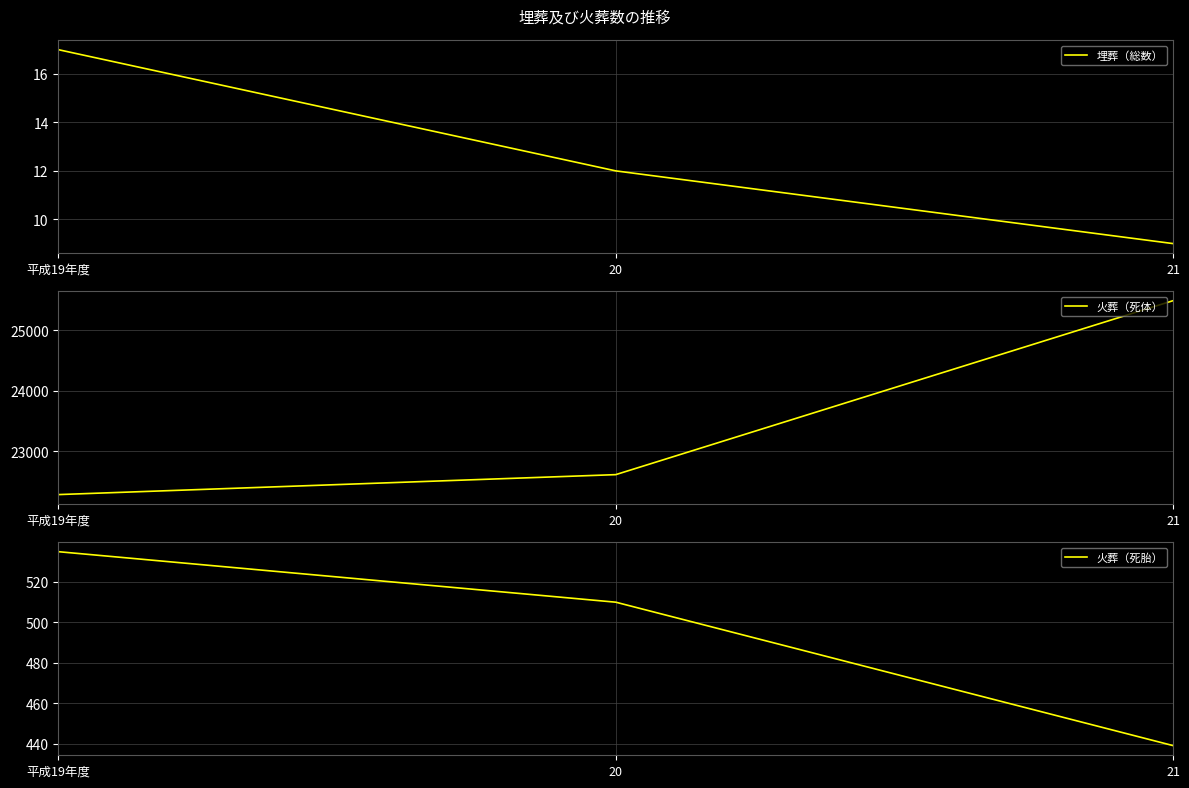

At which category is the sum across all series the highest?

21